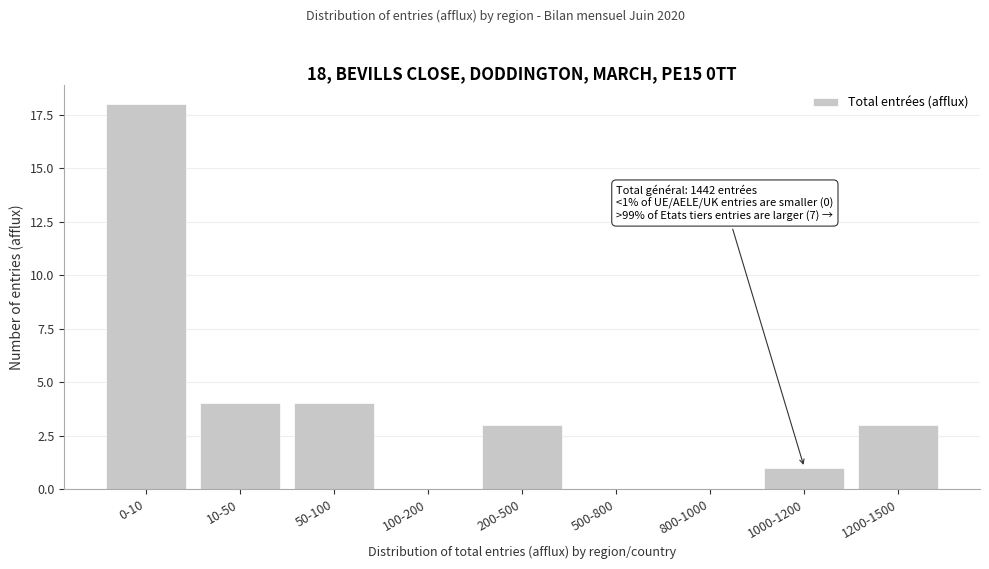

Reading left to right, list all the values displayed in this chart.

0-10=18	10-50=4	50-100=4	100-200=0	200-500=3	500-800=0	800-1000=0	1000-1200=1	1200-1500=3